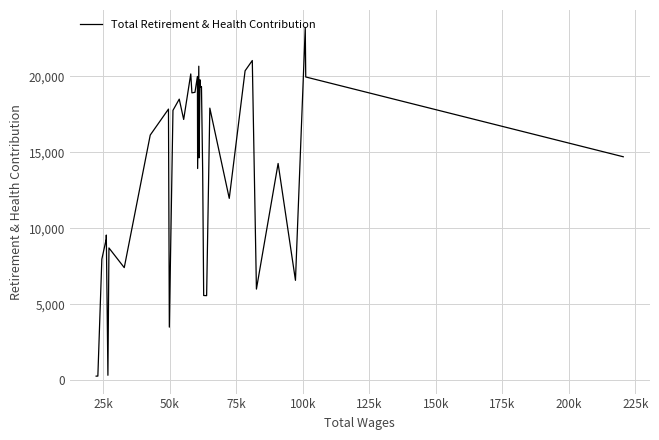

What is the difference between the maximum and minimum values?

22928